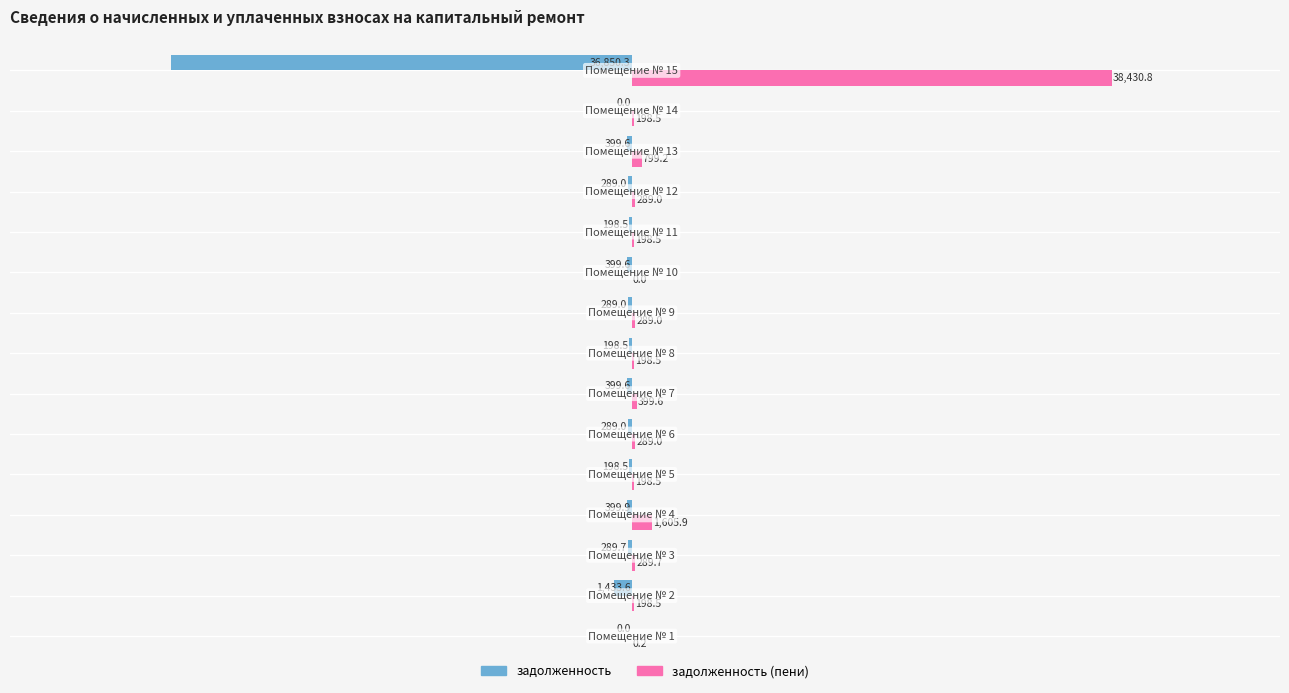

What are all the series names shown in the legend?

задолженность, задолженность (пени)